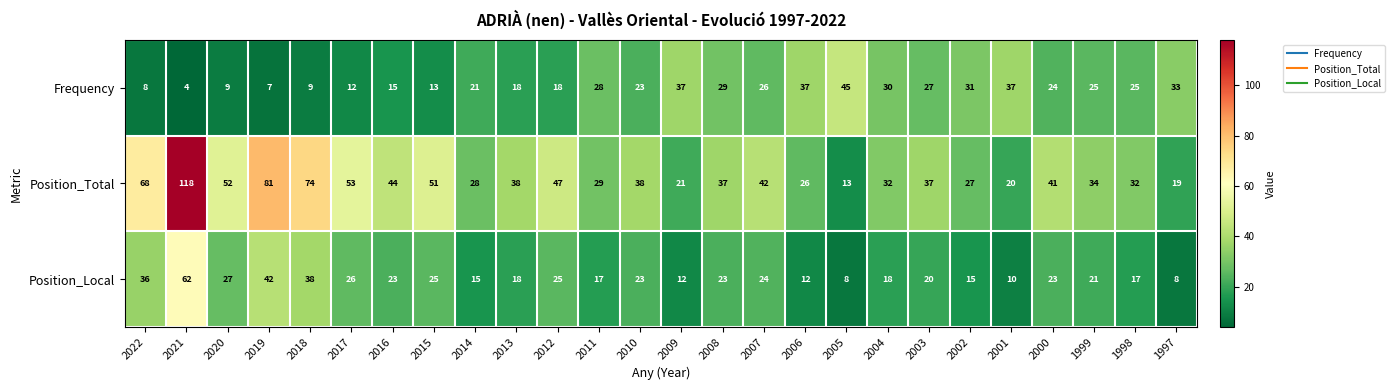

What value does the Frequency series have at 2001, to the nearest 5?

35